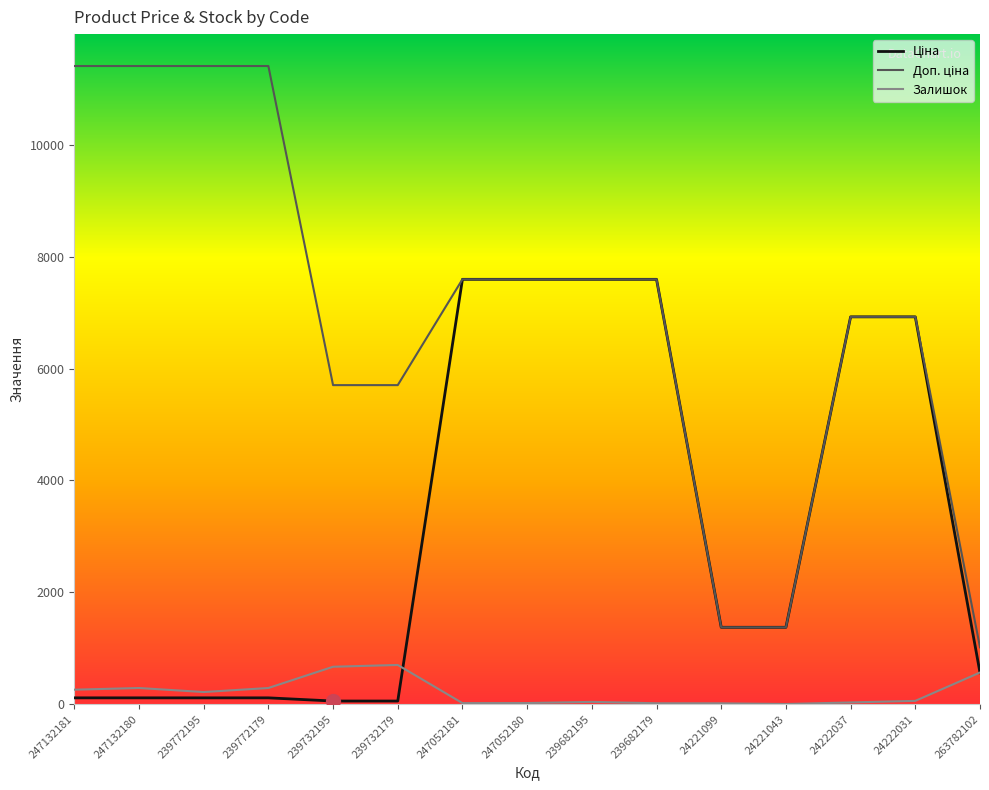

What is the sum of all Залишок values?

3209.0